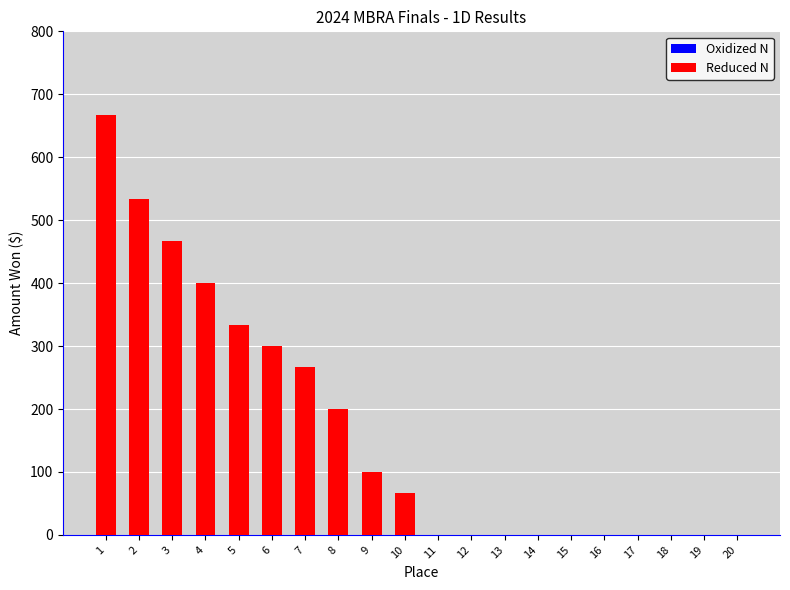

Does the chart contain stacked bars?

No